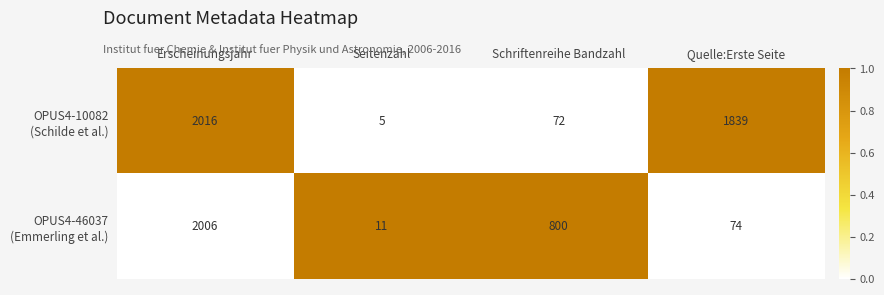

What is the difference between the highest and lowest values at Erscheinungsjahr?

10